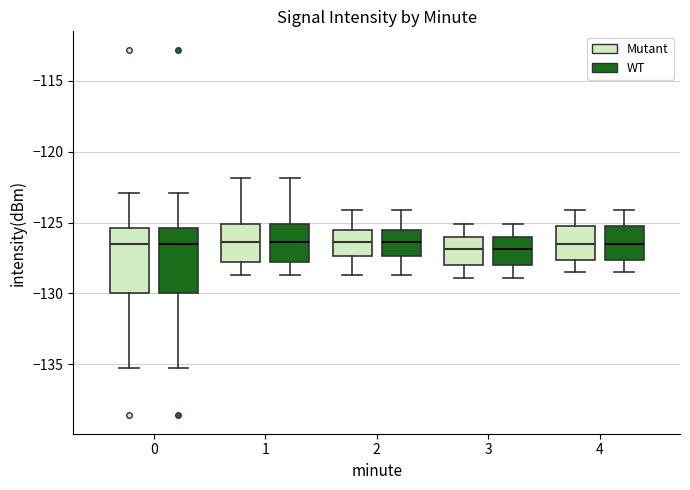

Where does the upper whisker of the box for 0 (WT) end on the y-axis? The values are not printed on the chart, so give them approximately, as read against the axis.

-123.0